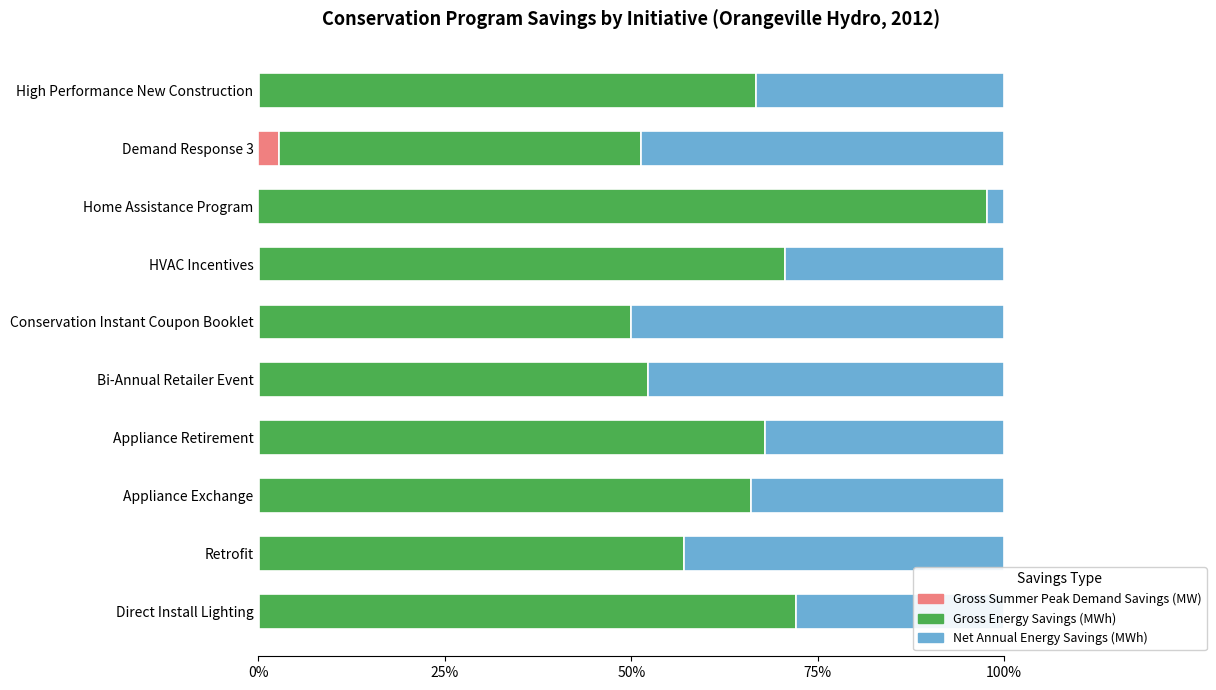

At which label does Gross Summer Peak Demand Savings (MW) reach its peak?

Demand Response 3